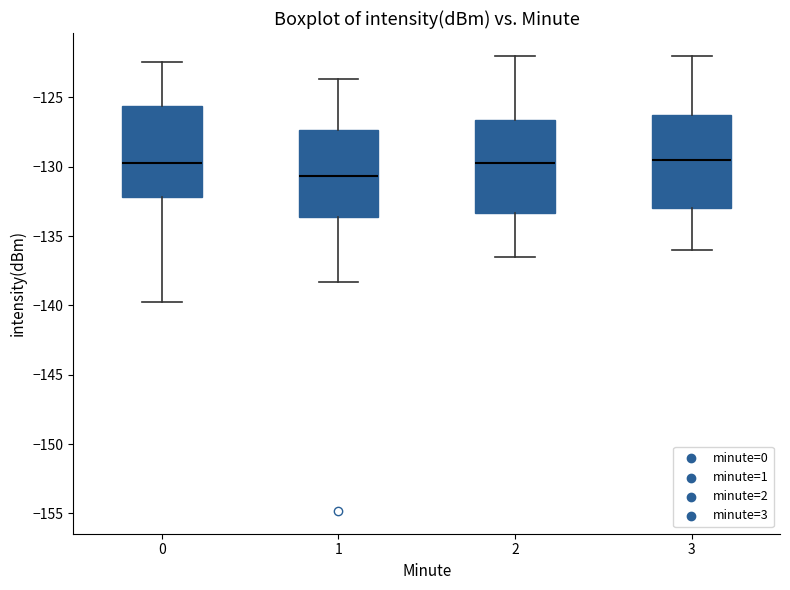

Where does the upper whisker of the box at x = 2 end on the y-axis? The values are not printed on the chart, so give them approximately, as read against the axis.

-122.0